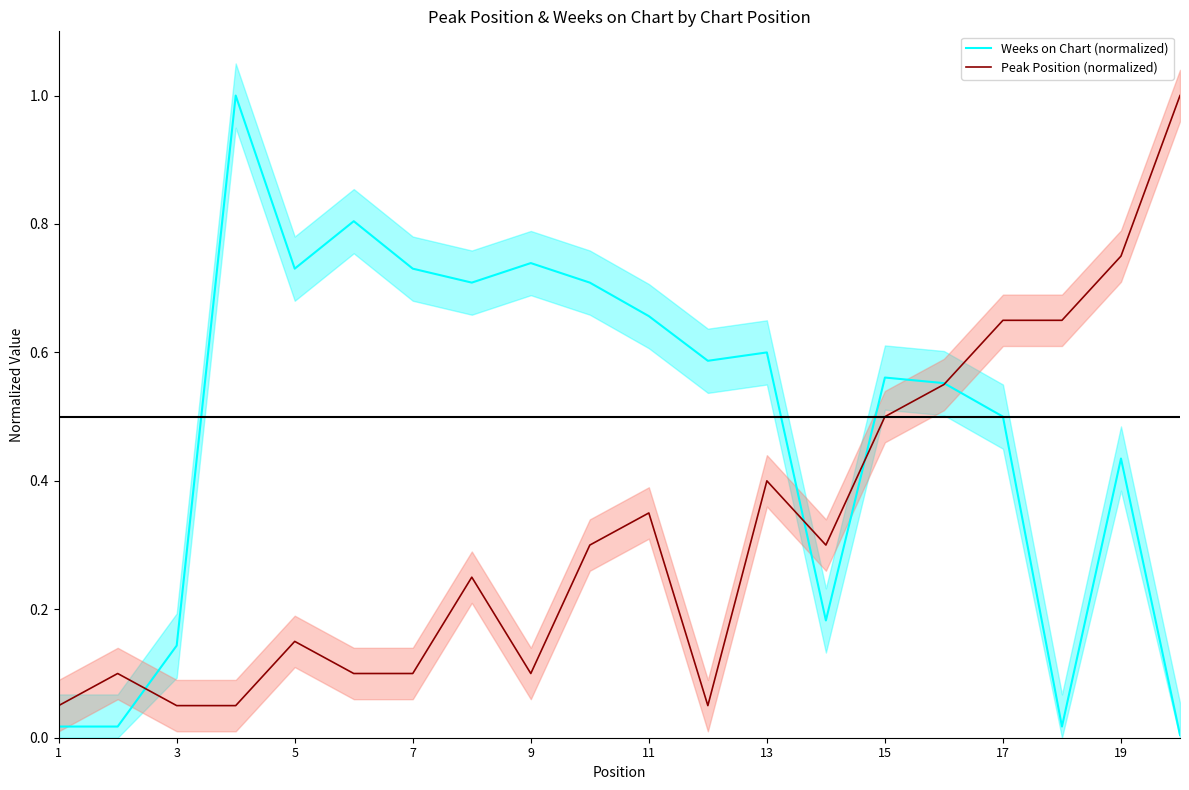

Is the value of Weeks on Chart (normalized) at 9 greater than the value of Peak Position (normalized) at 11?

Yes